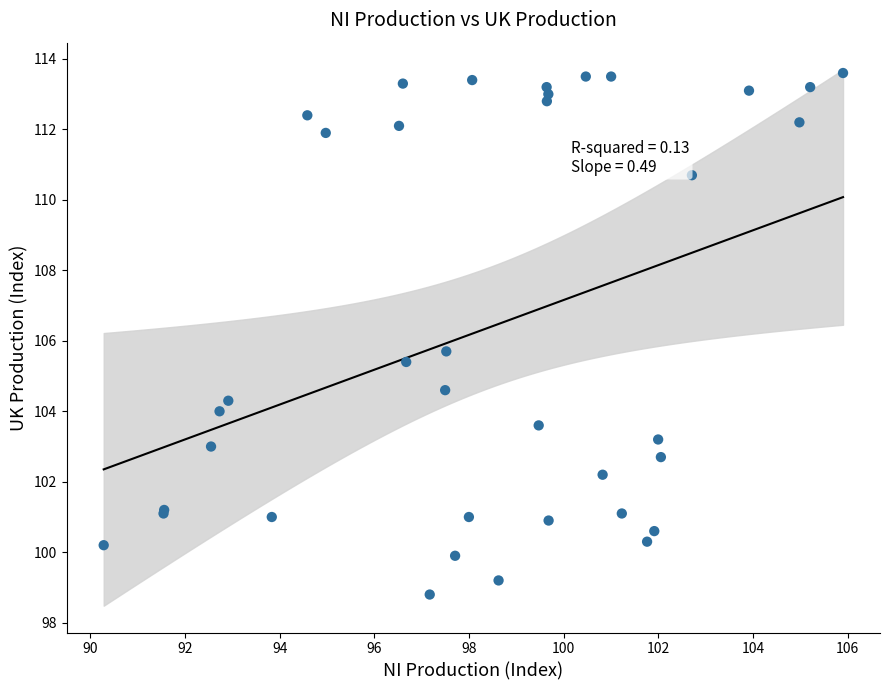

What Y value in the scatter plot is closest to 106?

105.7